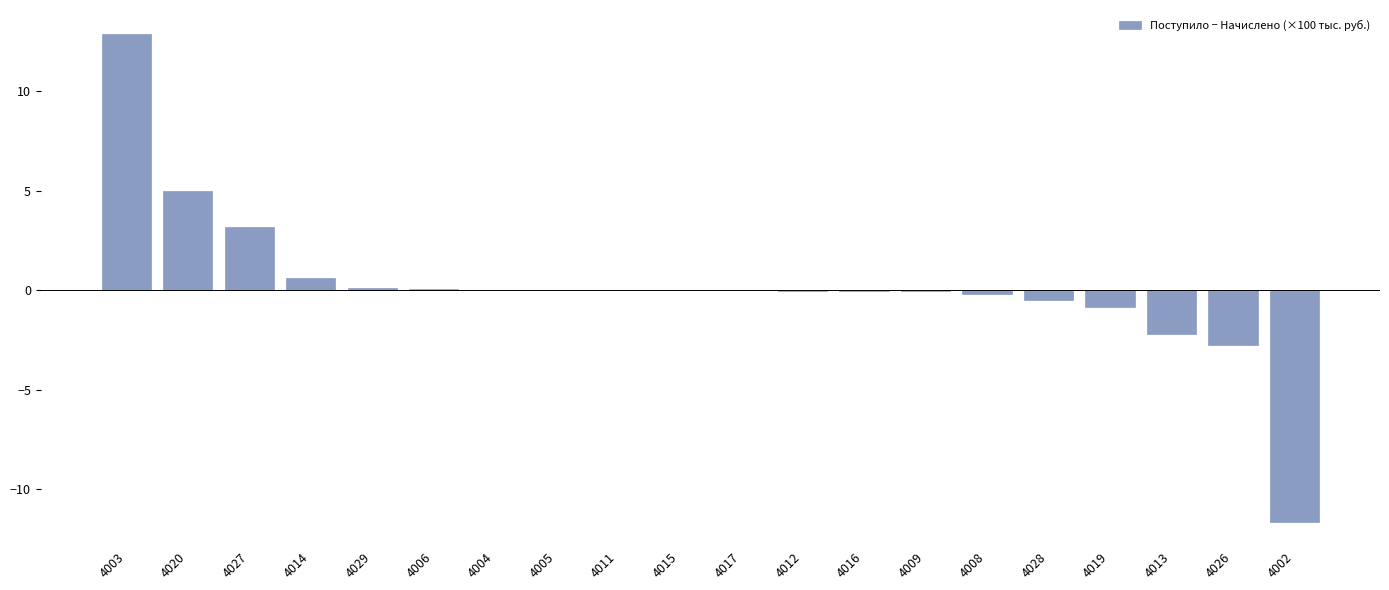

What is the sum of all values?

3.5